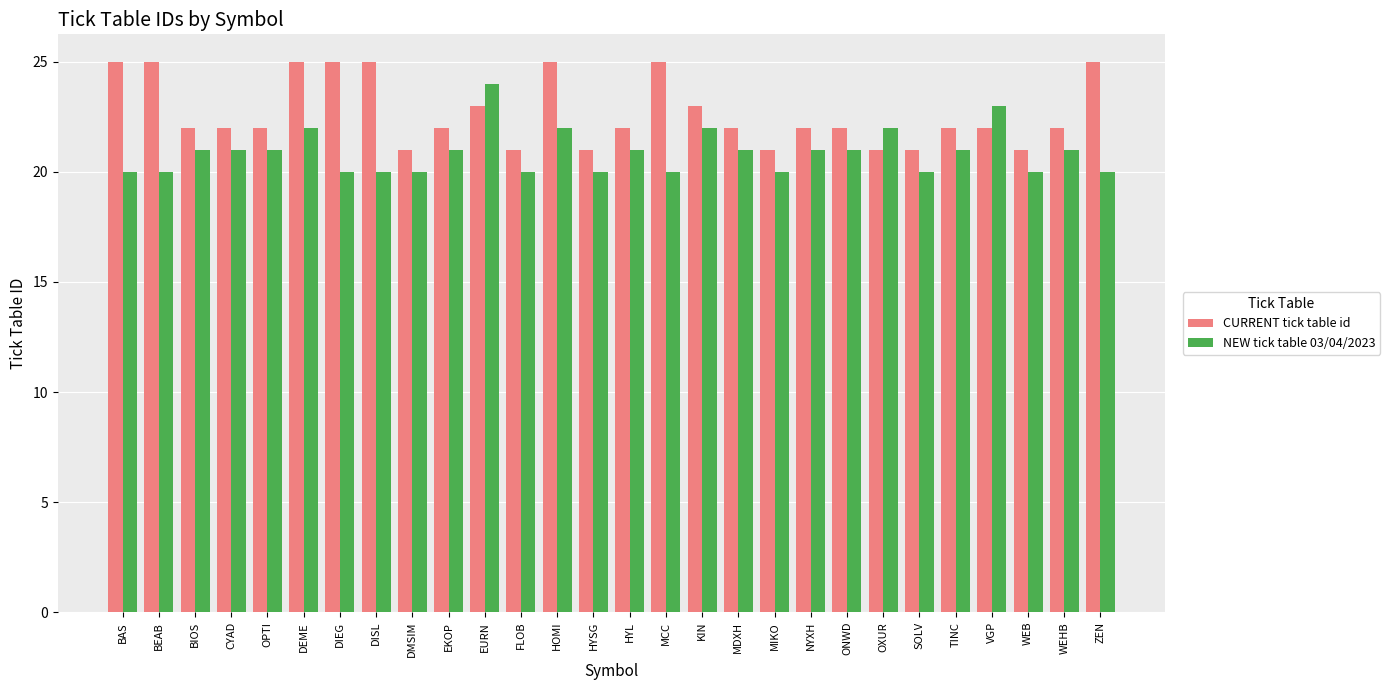

Count the number of data series in this chart.

2